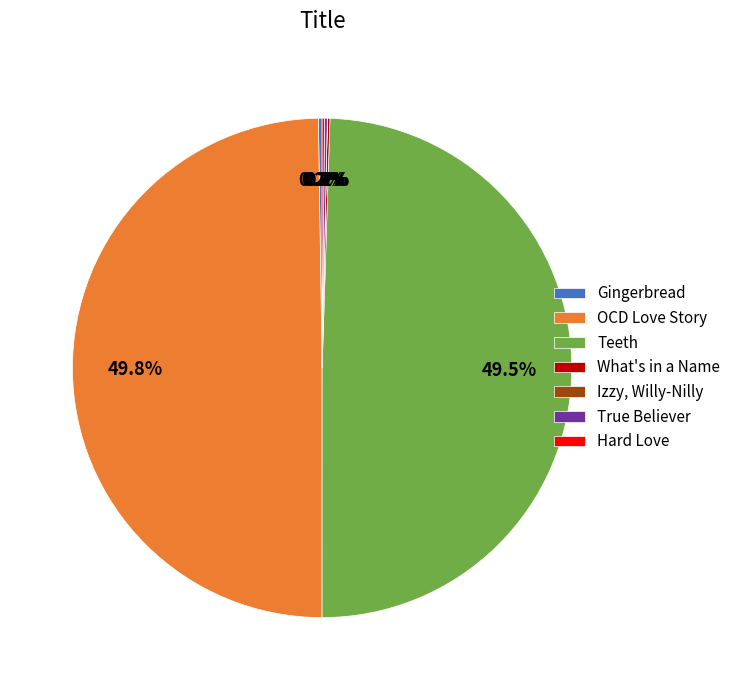

Does Teeth represent more than half of the total?

No